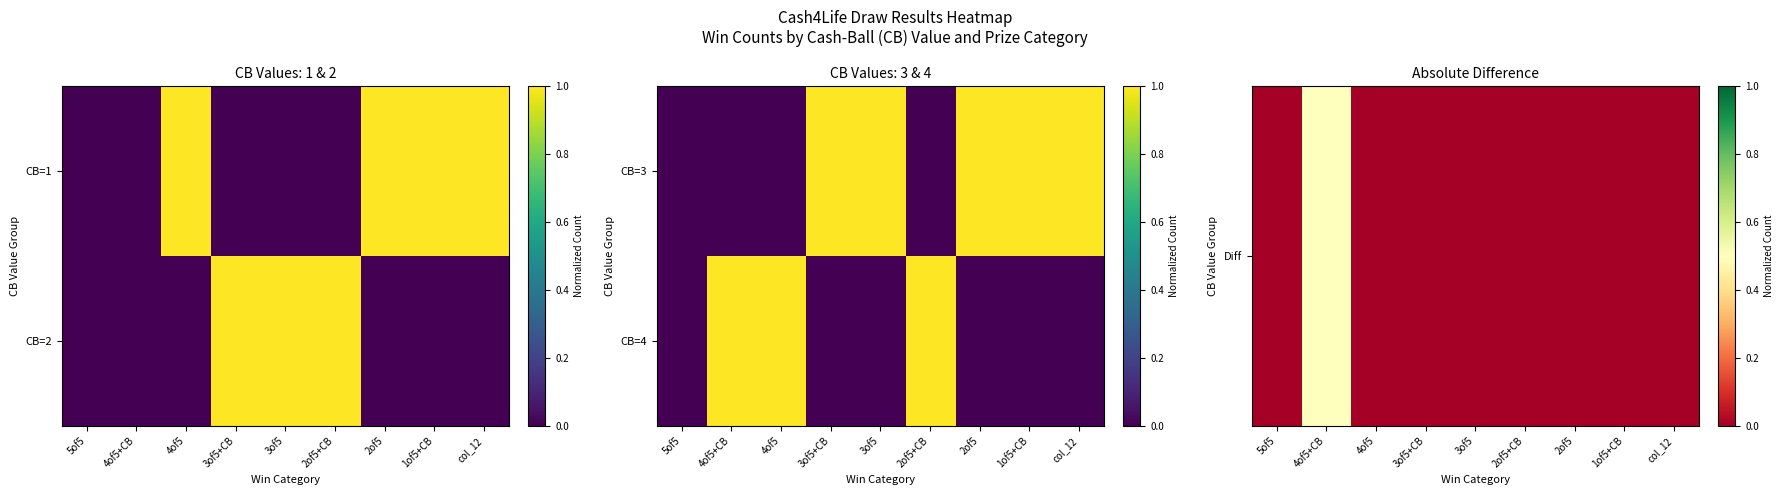

What is the sum of all Diff values?

0.5